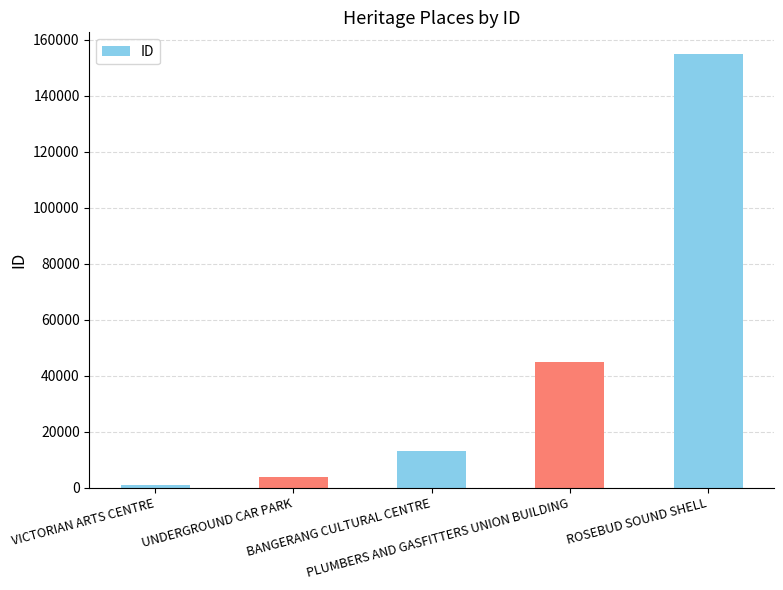

How many values are below 13104?

2